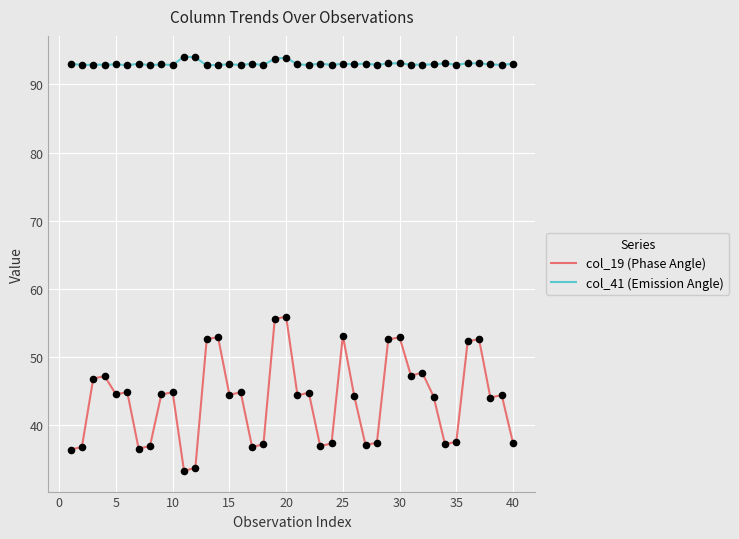

Which series has the widest spread of values?

col_19 (Phase Angle)